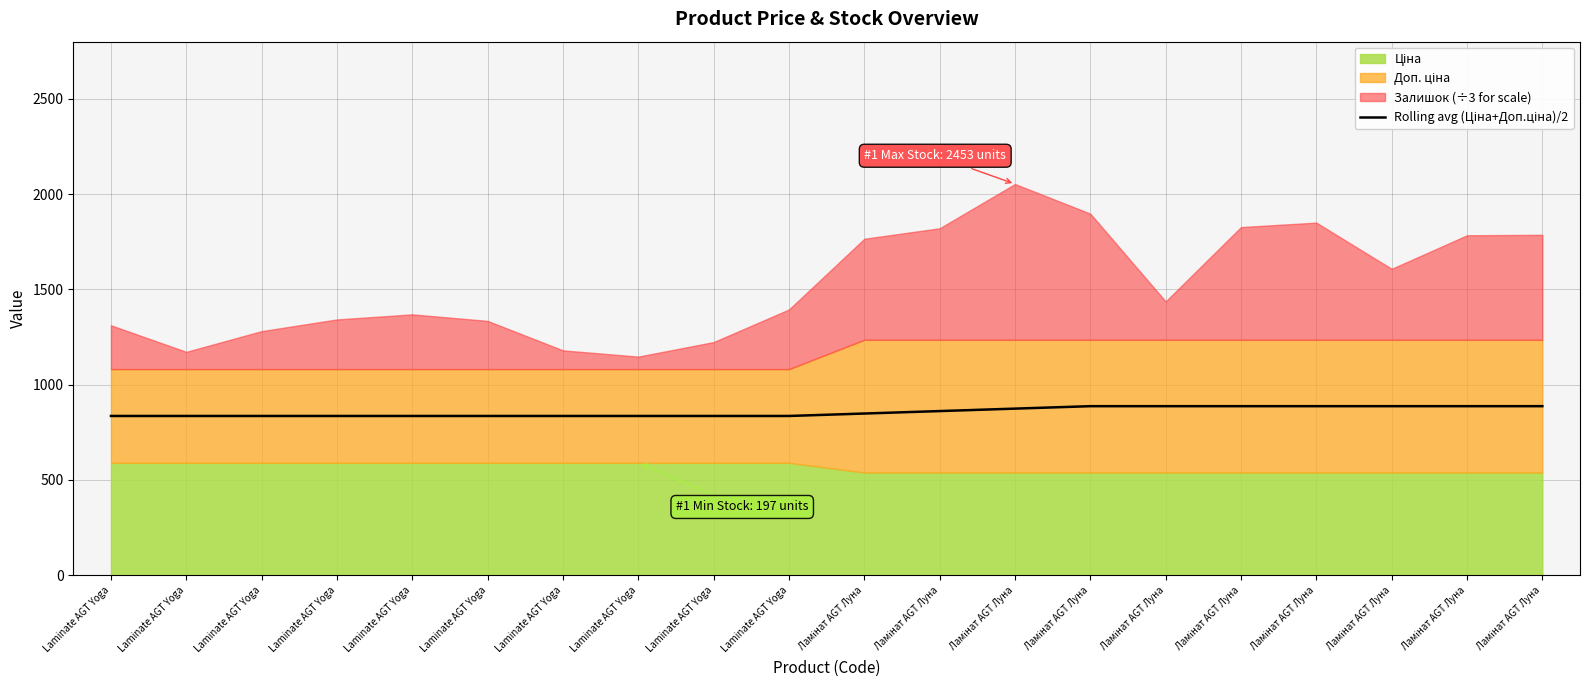

The chart shows a value of 1336.6 at Ламінат AGT Луна. True or false?

False